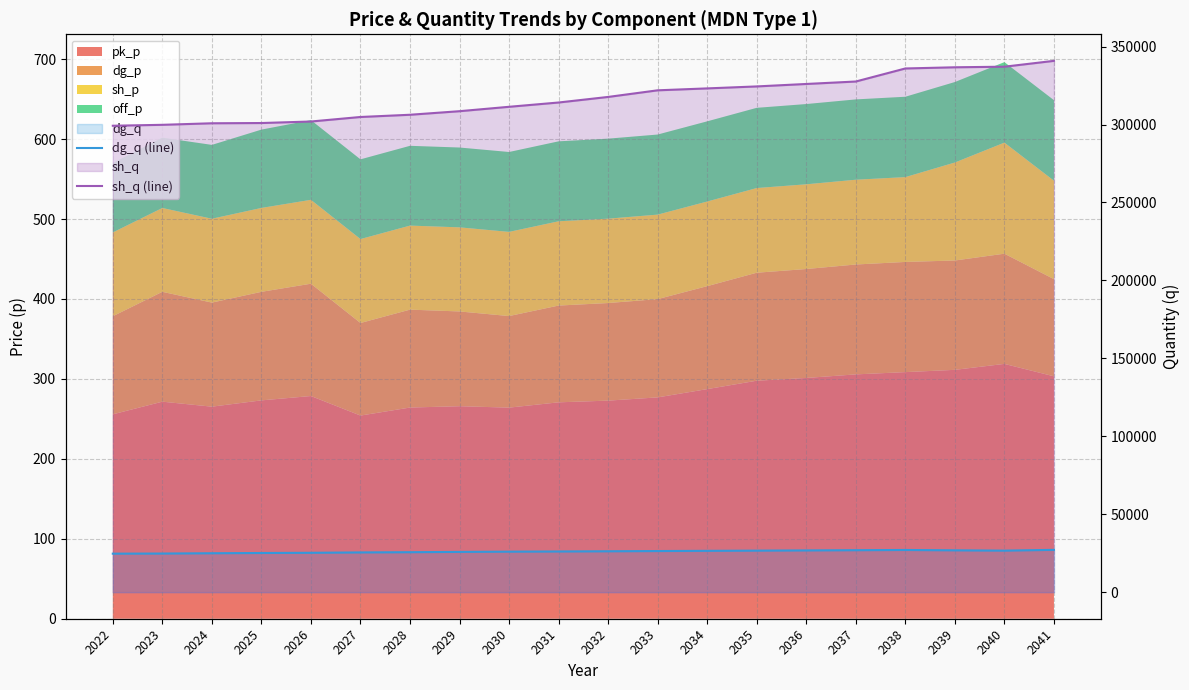

The value of dg_q (line) at 2037 is 40326.6. True or false?

False